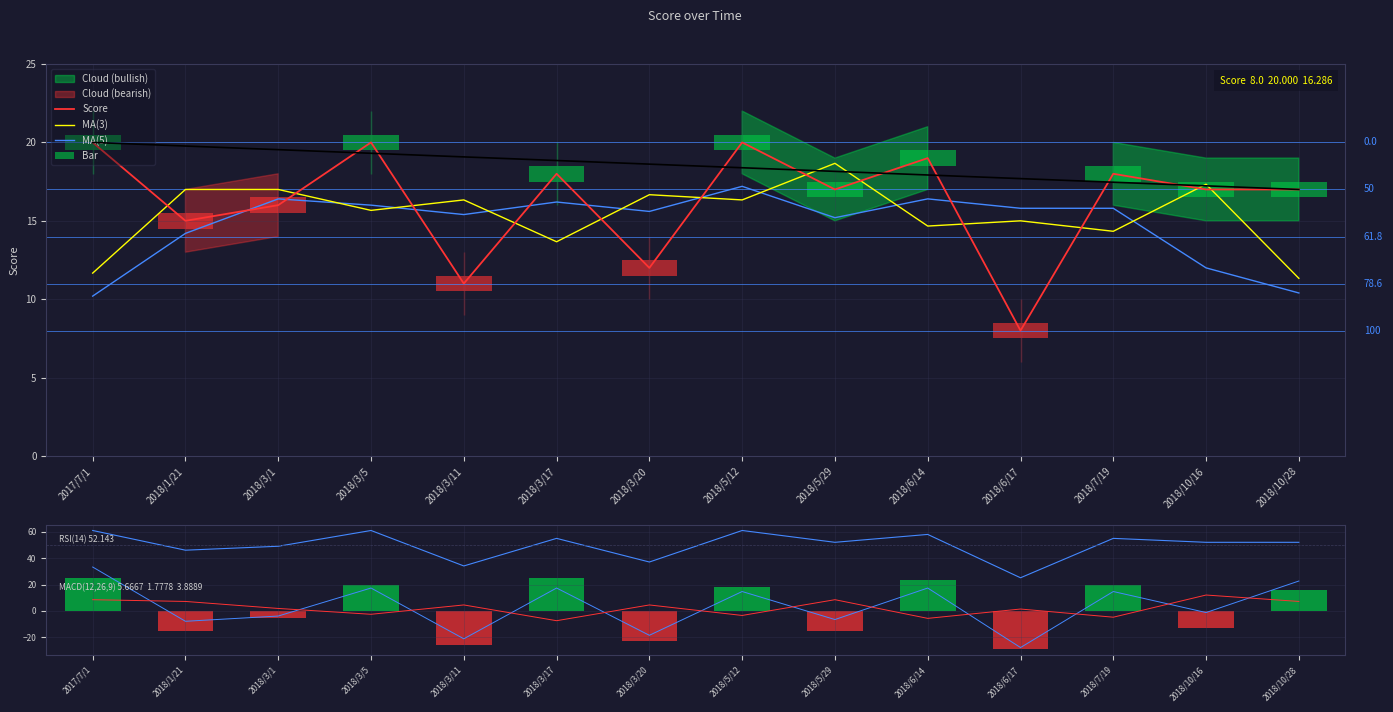

Rank the categories by value from highest to lowest.

2017/7/1, 2018/3/5, 2018/5/12, 2018/6/14, 2018/3/17, 2018/7/19, 2018/5/29, 2018/10/16, 2018/10/28, 2018/3/1, 2018/1/21, 2018/3/20, 2018/3/11, 2018/6/17